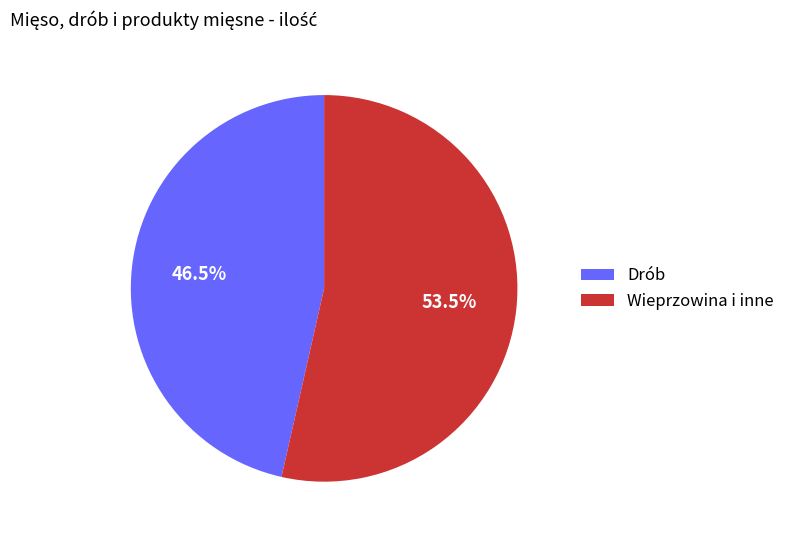

How many segments does this pie chart have?

2